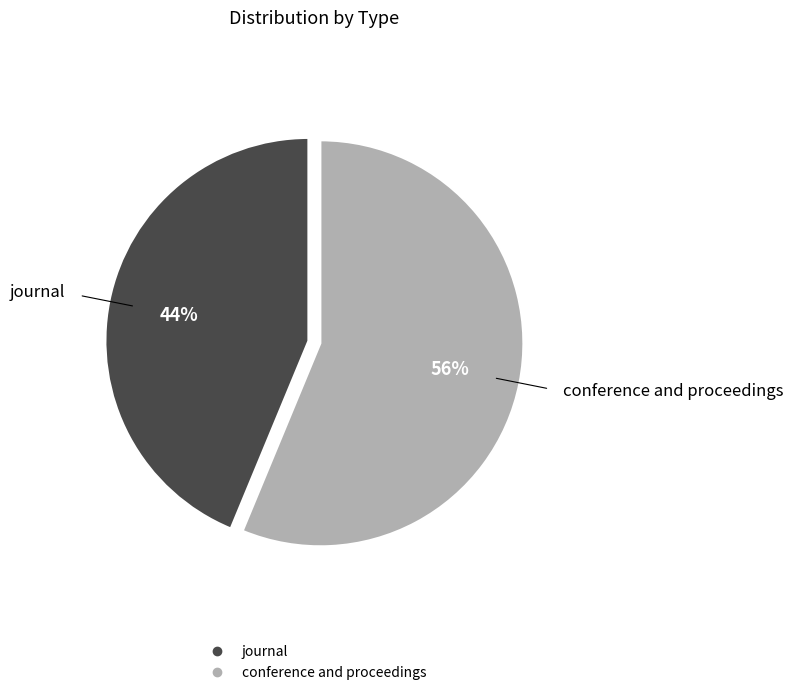

The conference and proceedings slice represents 56% of the pie. True or false?

True